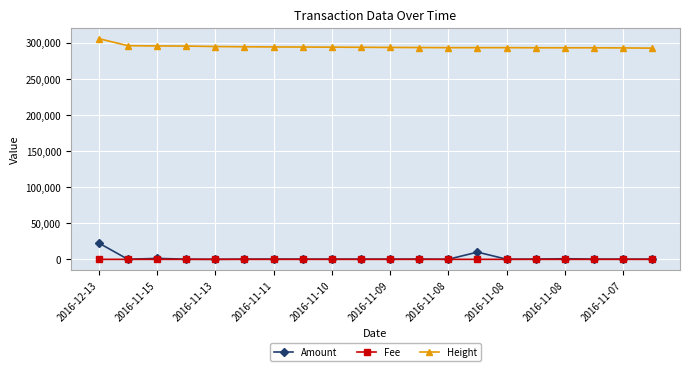

True or false: Fee and Height cross at least once.

False